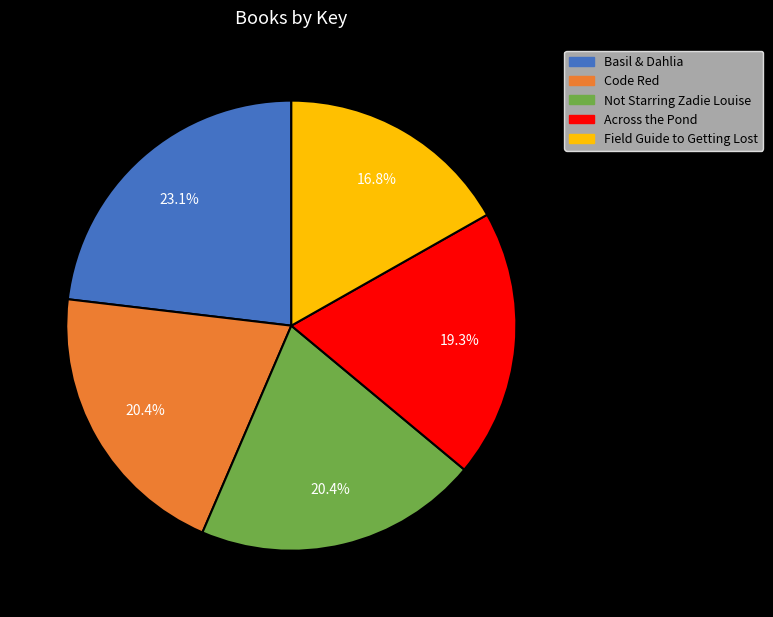

To the nearest percent, what is the difference between the Across the Pond and Field Guide to Getting Lost slice percentages?

2%